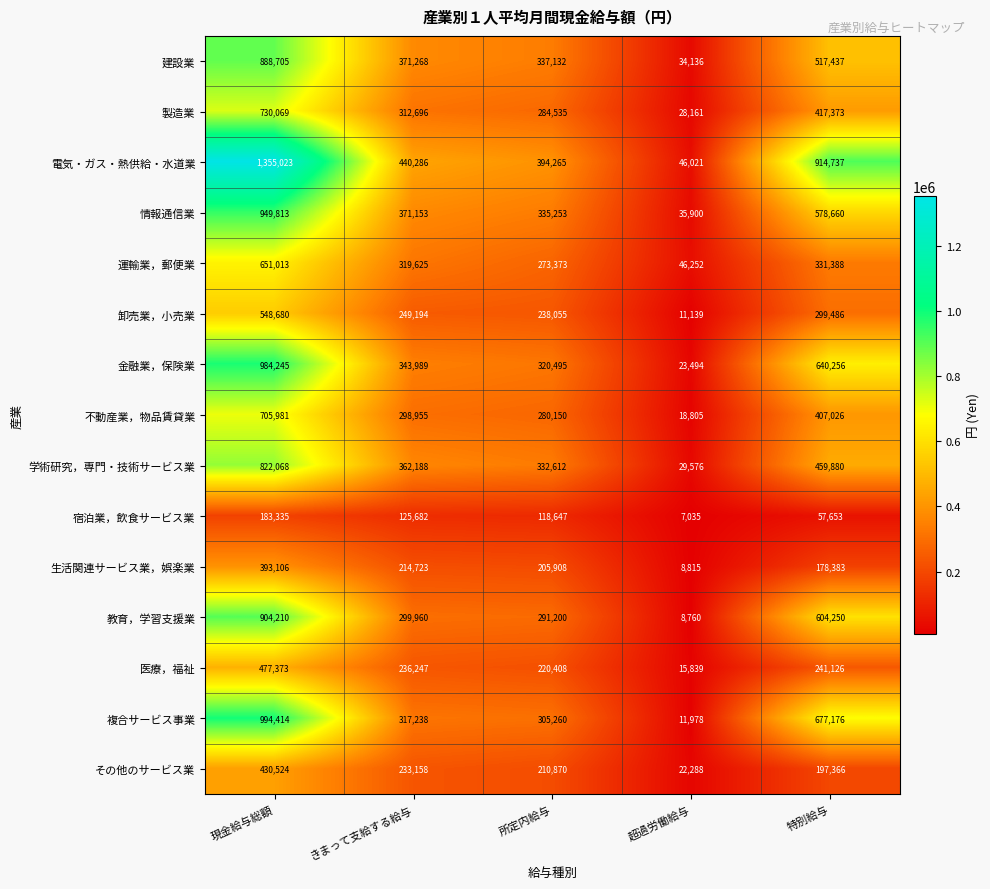

True or false: 建設業 has a value of 34136 at 超過労働給与.

True